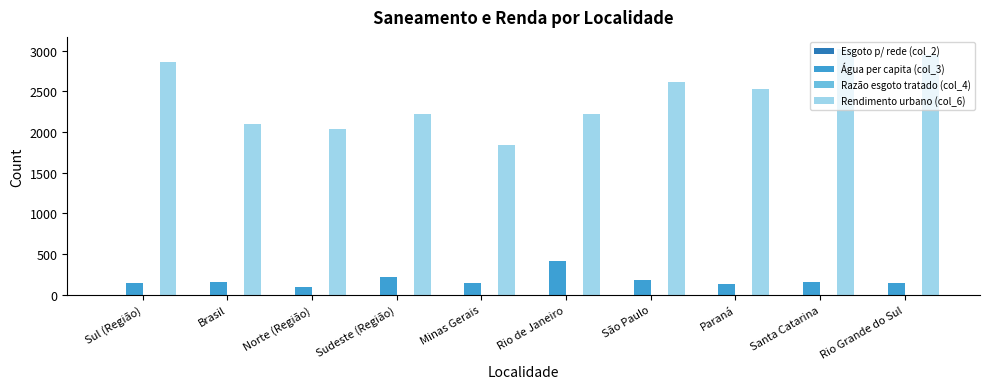

Which series has the largest total across all categories?

Rendimento urbano (col_6)